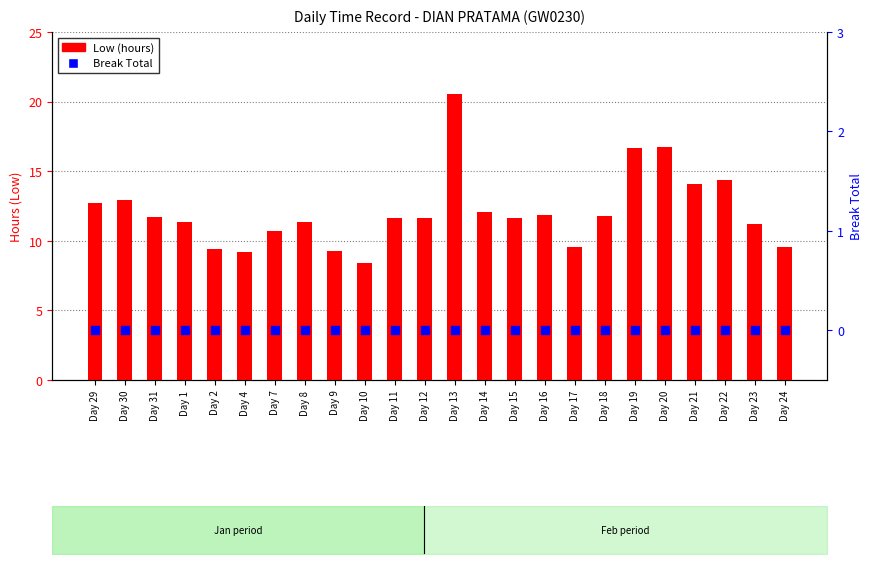

Which series has the widest spread of Y values?

Low (hours)